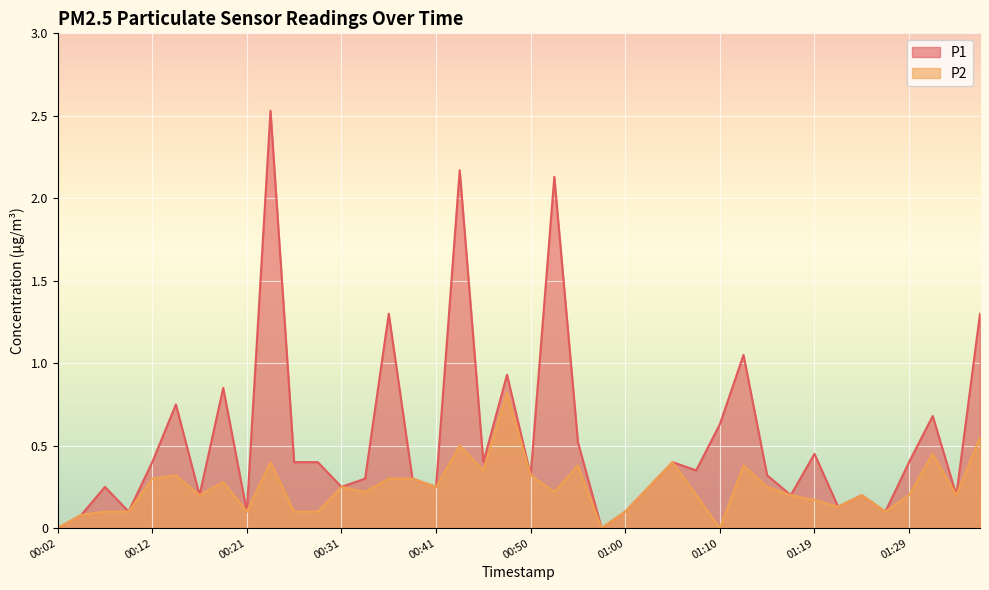

Between 00:09 and 00:55, which series saw the biggest shift?

P1